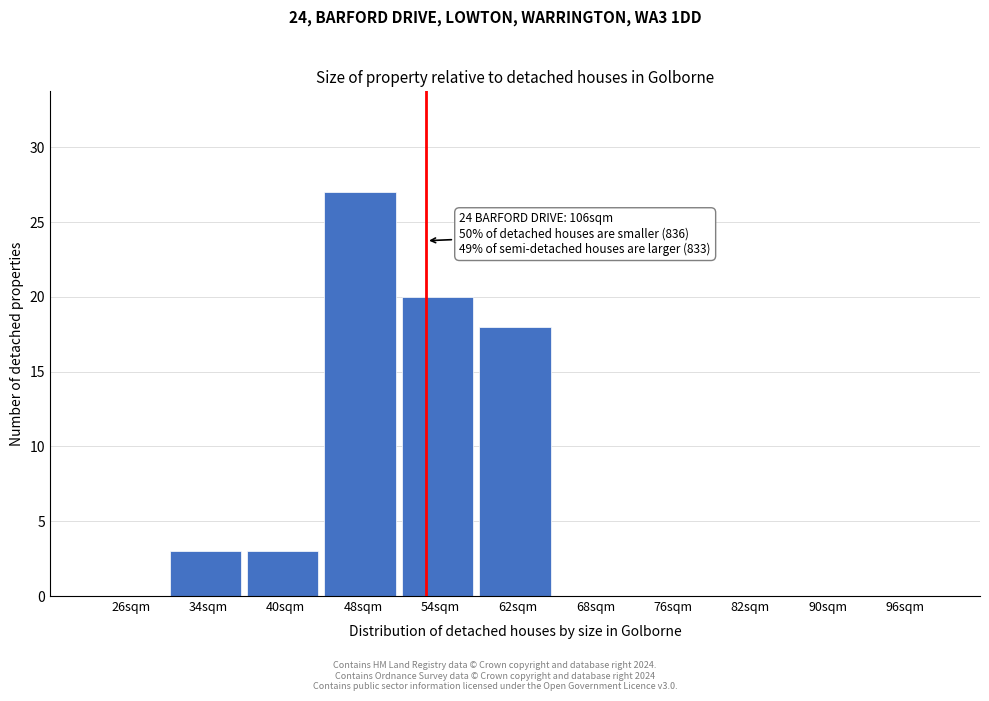

At which category does the chart reach its peak across all series?

48sqm